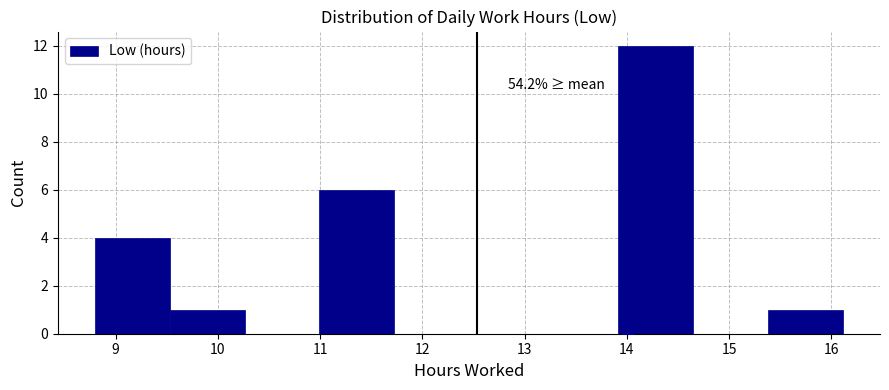

Which range on the x-axis has the tallest bar?

13.9 to 14.6